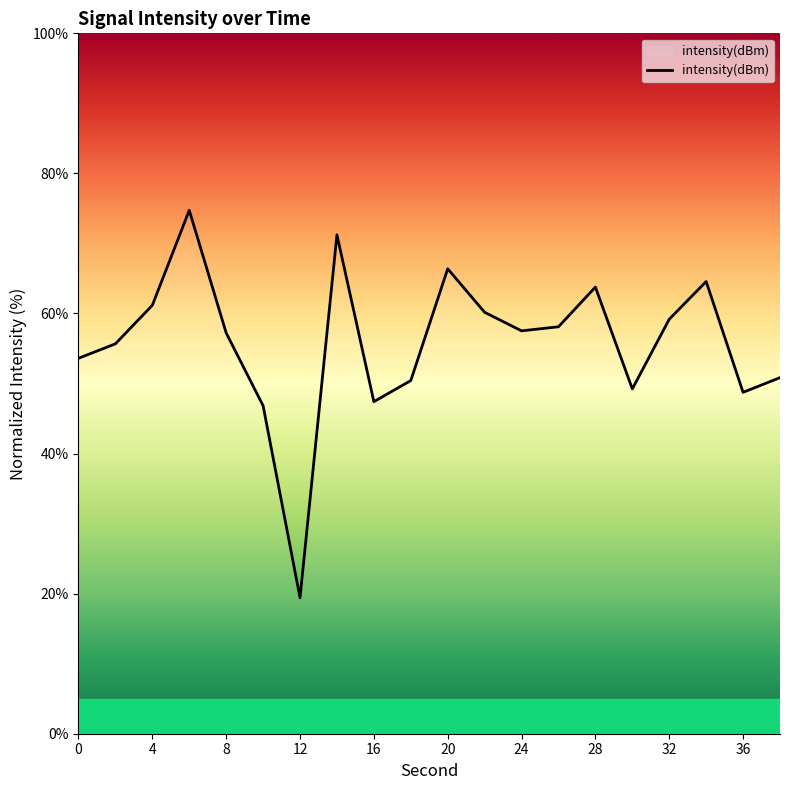

What is the difference between the maximum and minimum values?

55.3